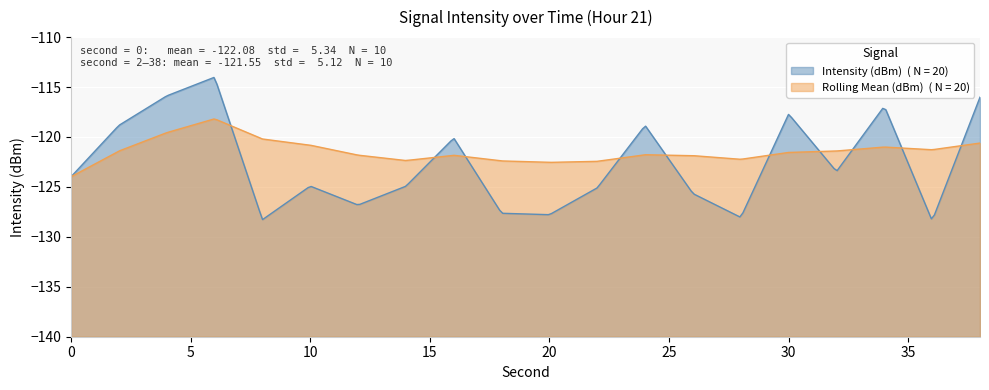

At which label is Intensity (dBm) closest to -121?

16